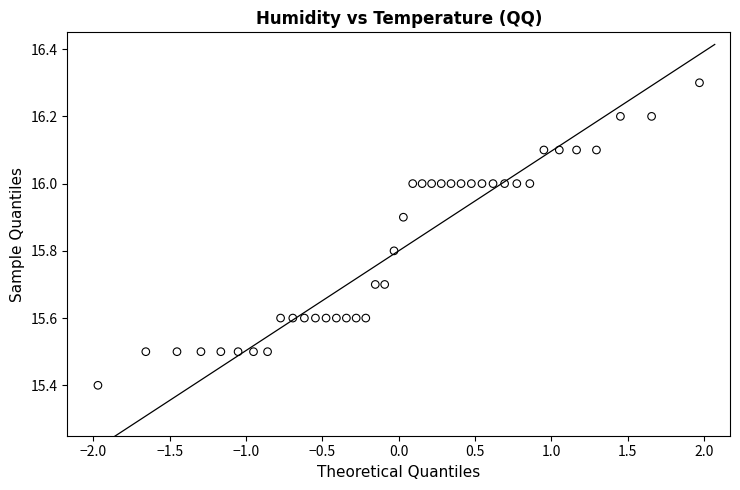

What Y value in the scatter plot is closest to 15?

15.4